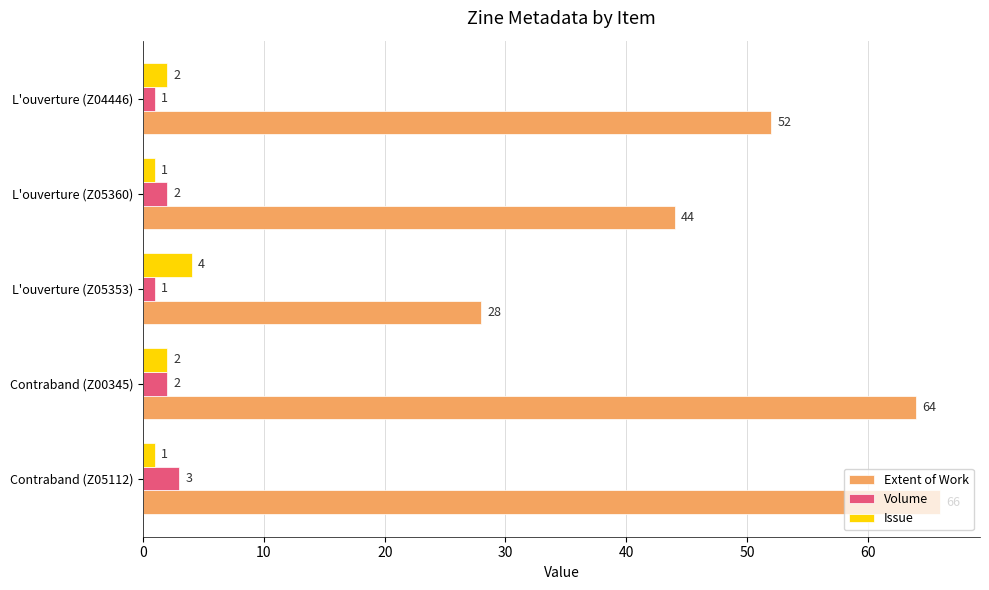

What are all the series names shown in the legend?

Extent of Work, Volume, Issue